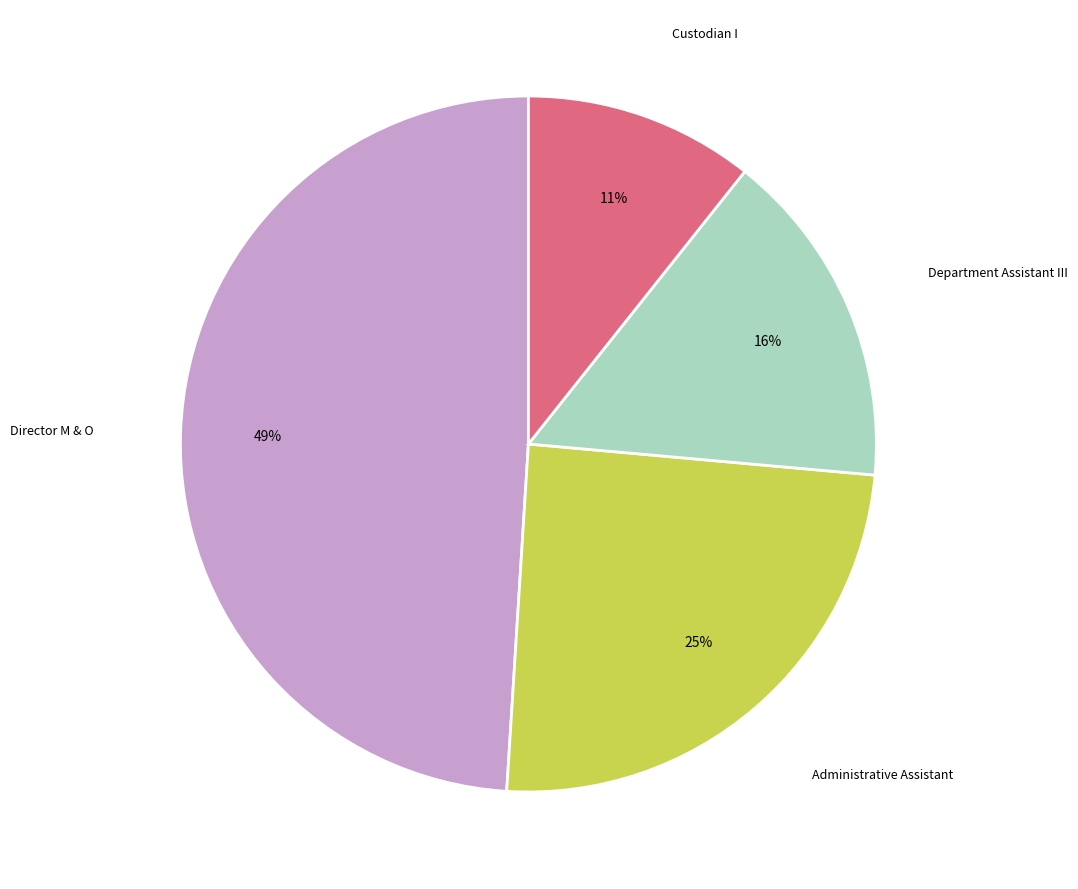

Does any single category account for the majority?

No